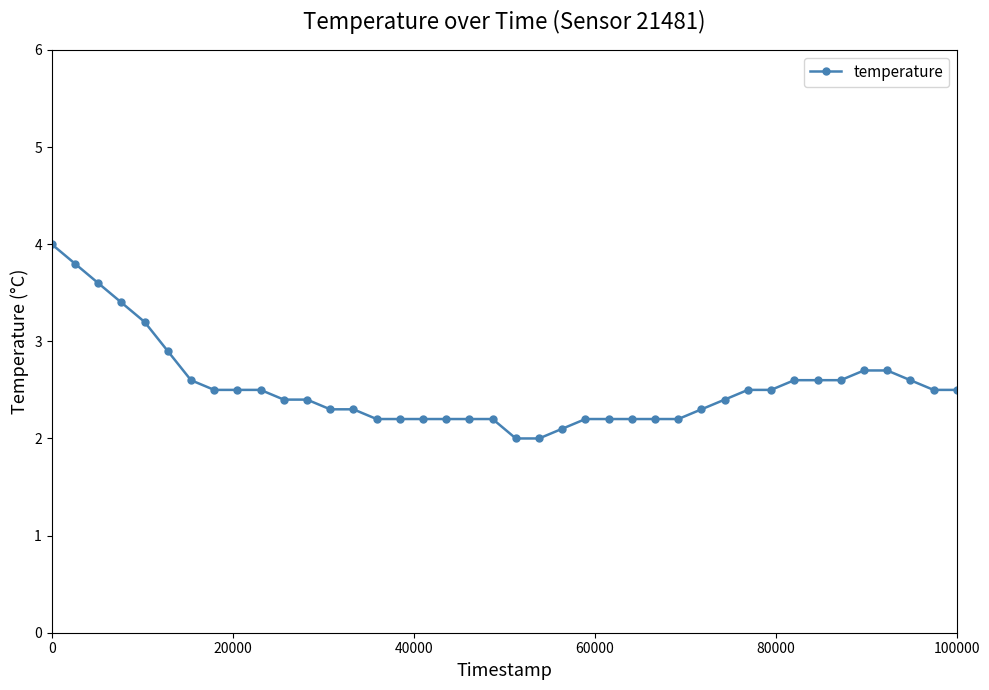

What is the greatest value displayed?

4.0